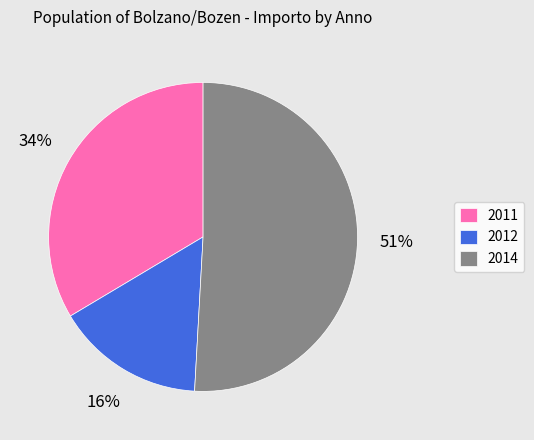

How many segments does this pie chart have?

3